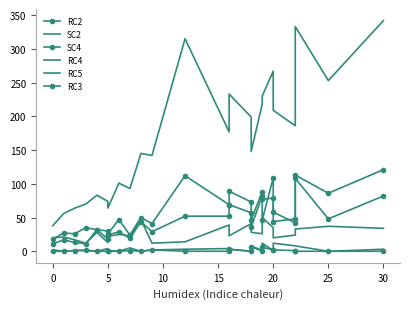

Which series has the largest range (max minus min)?

SC2